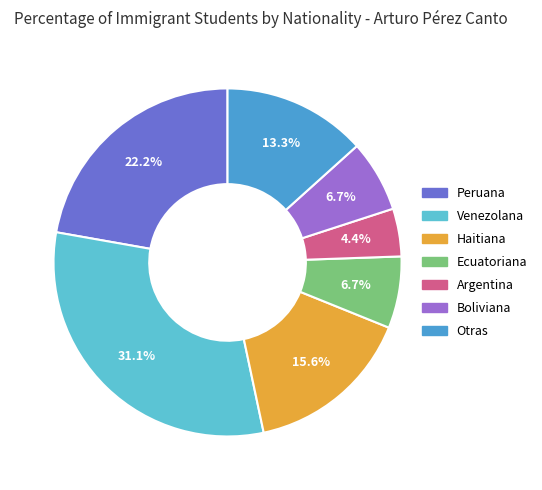

Is there a majority slice in this chart?

No